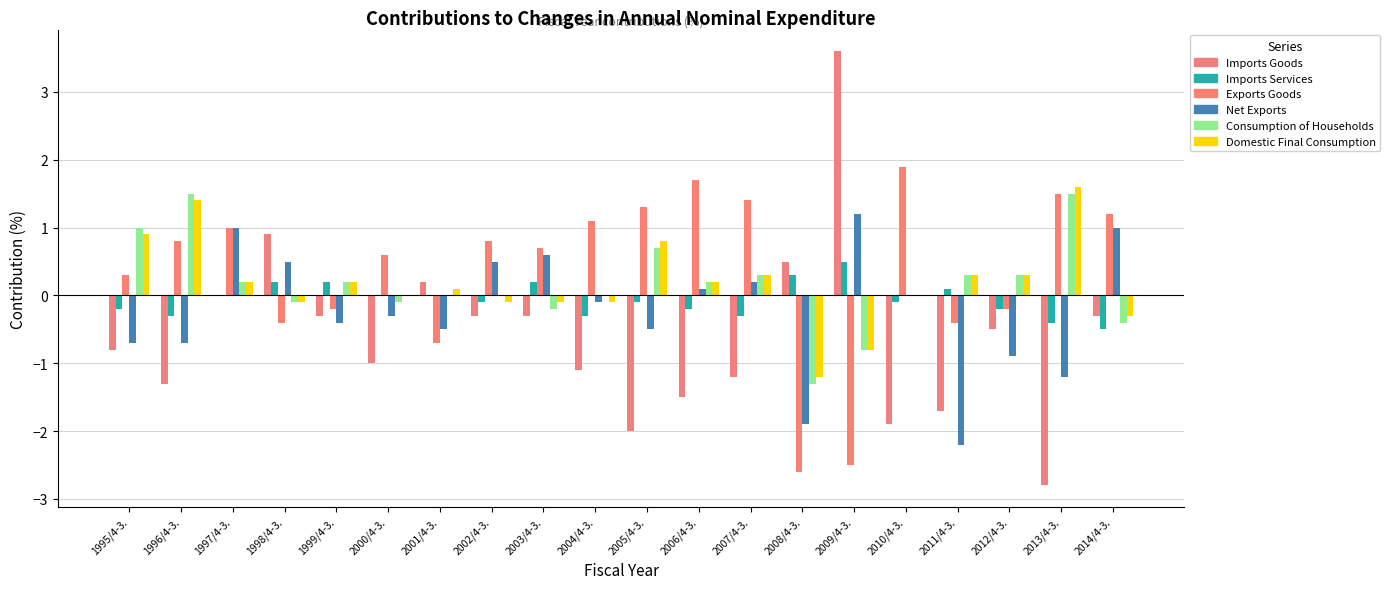

Count the number of data series in this chart.

6